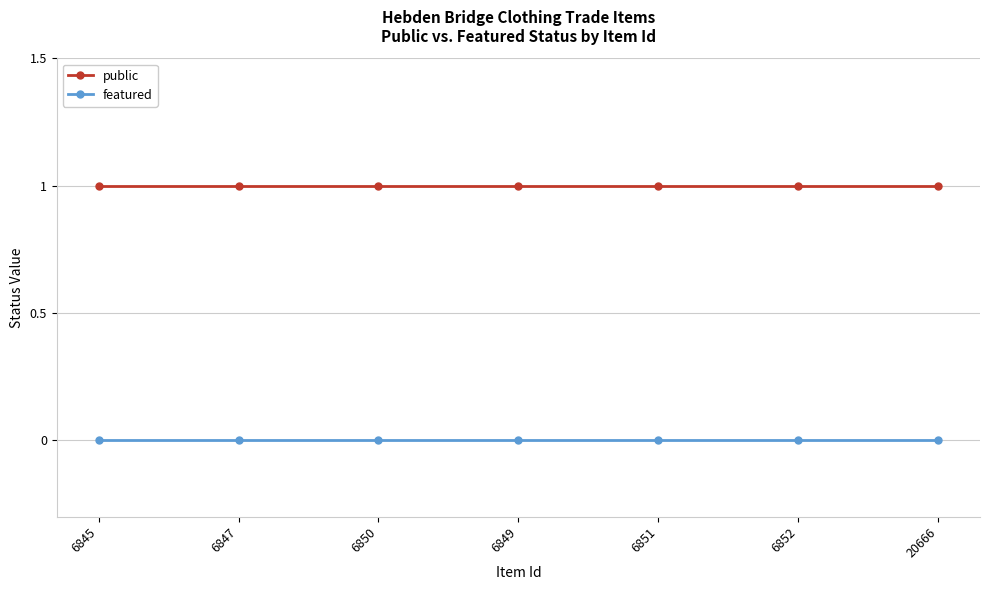

At how many categories does at least one series exceed 0?

7